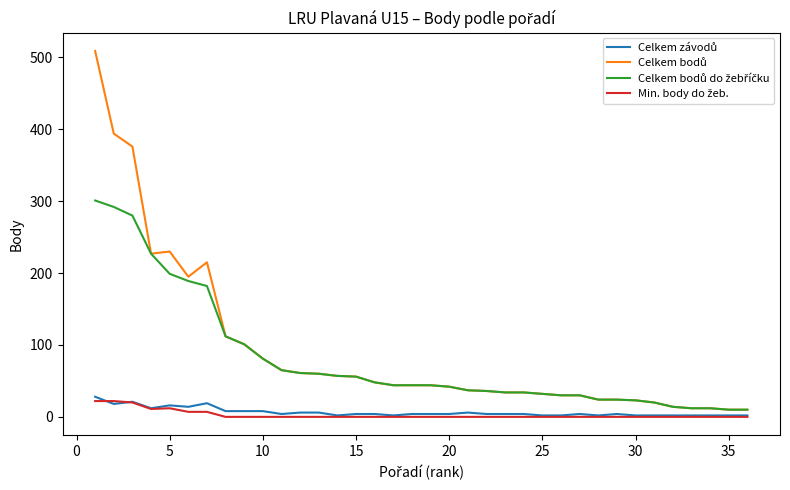

What is the greatest value displayed?

509